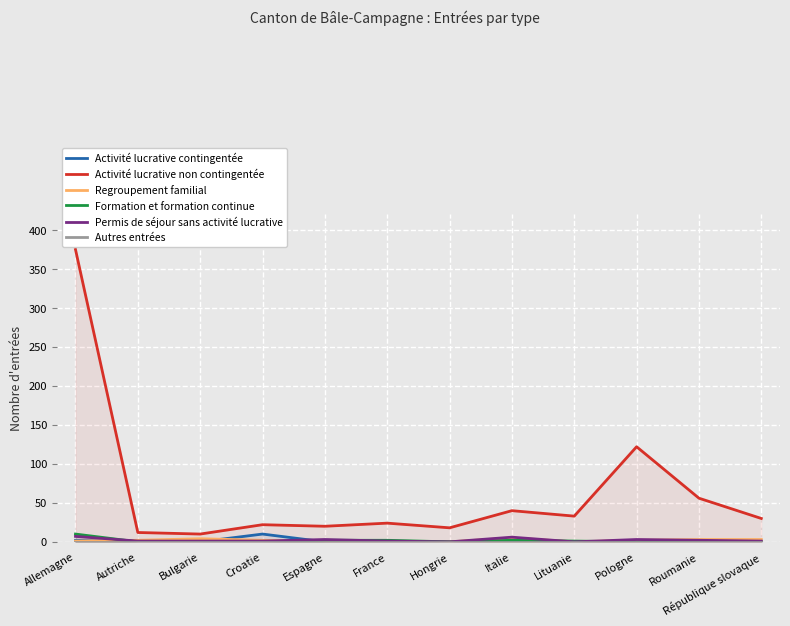

What is the greatest value displayed?

375